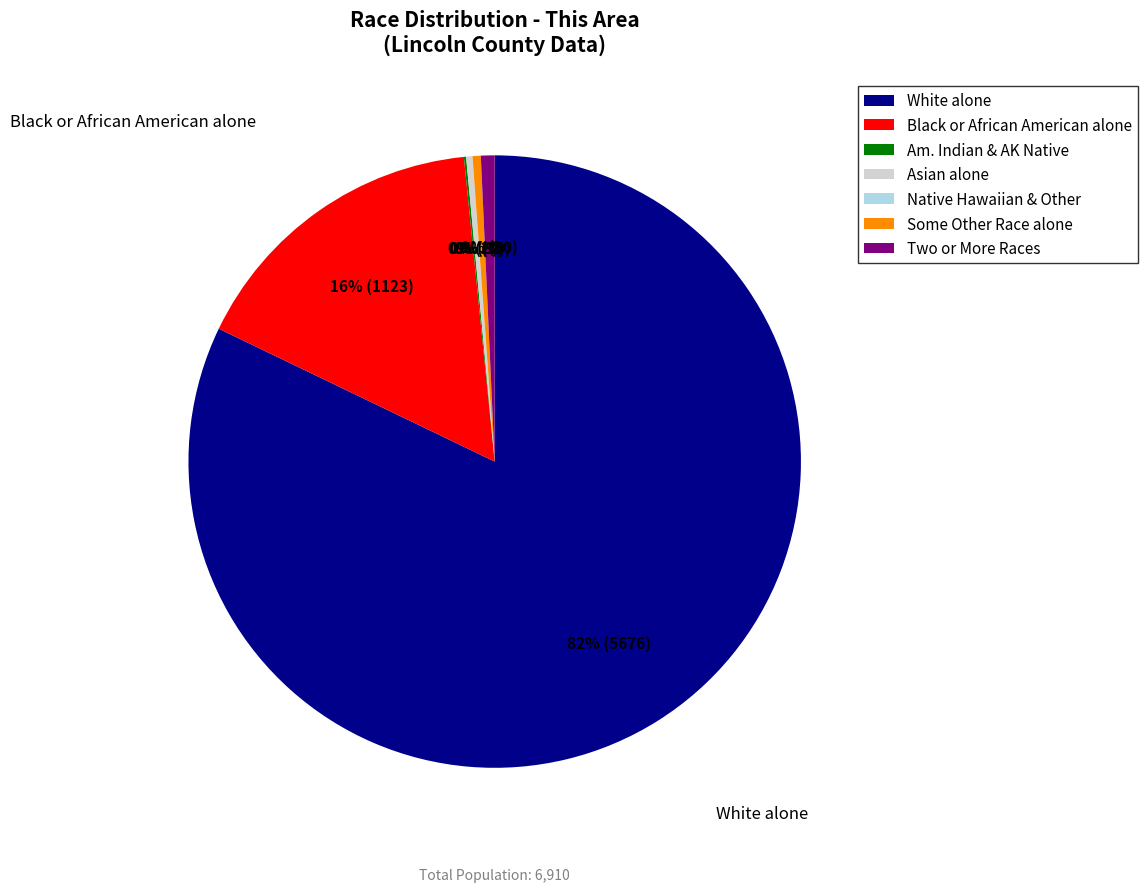

Approximately how many times larger is the value at Two or More Races compared to Some Other Race alone?

1.7